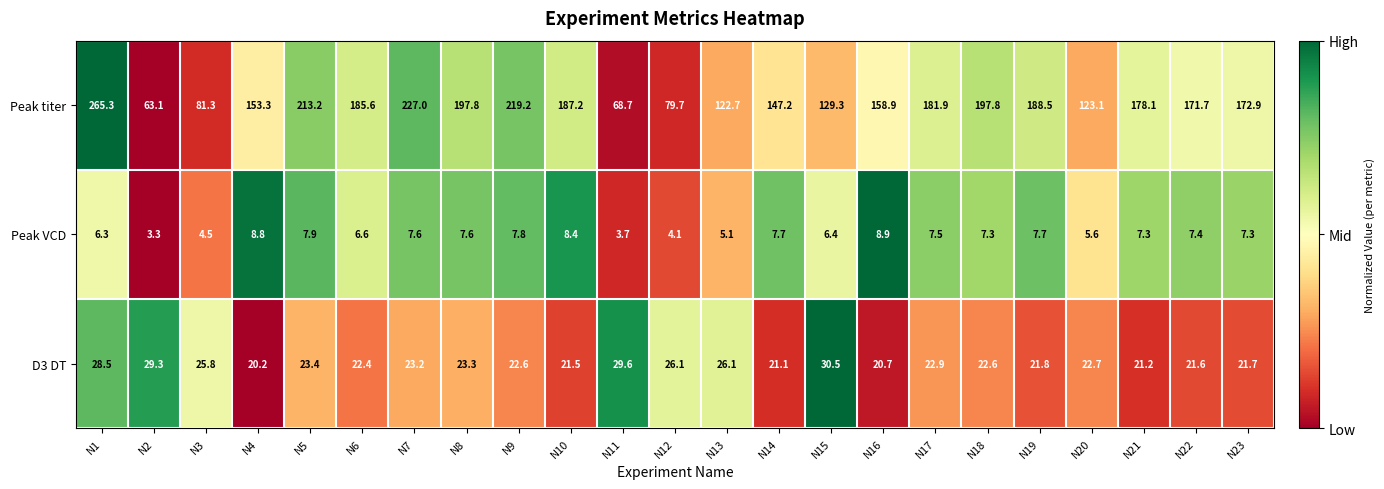

At which label does D3 DT reach its minimum?

N4